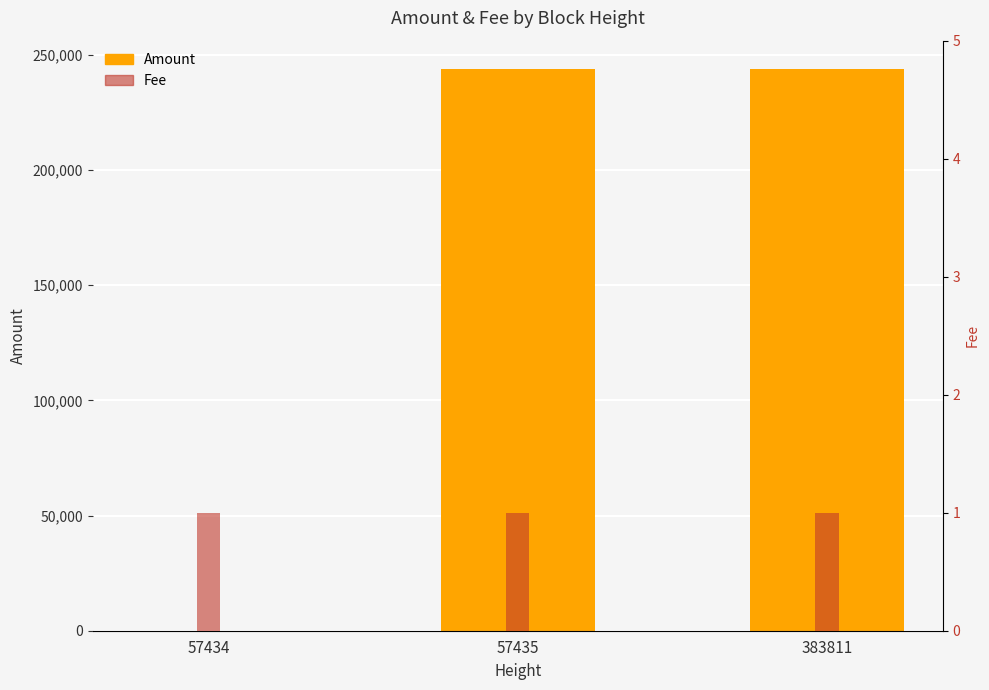

At which label does Amount first exceed 243887?

57435